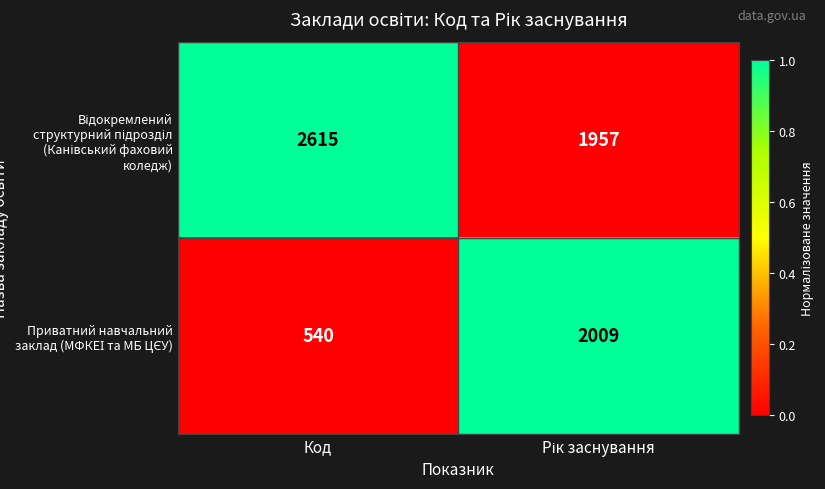

What is the spread (max minus min) of values at Код?

2075